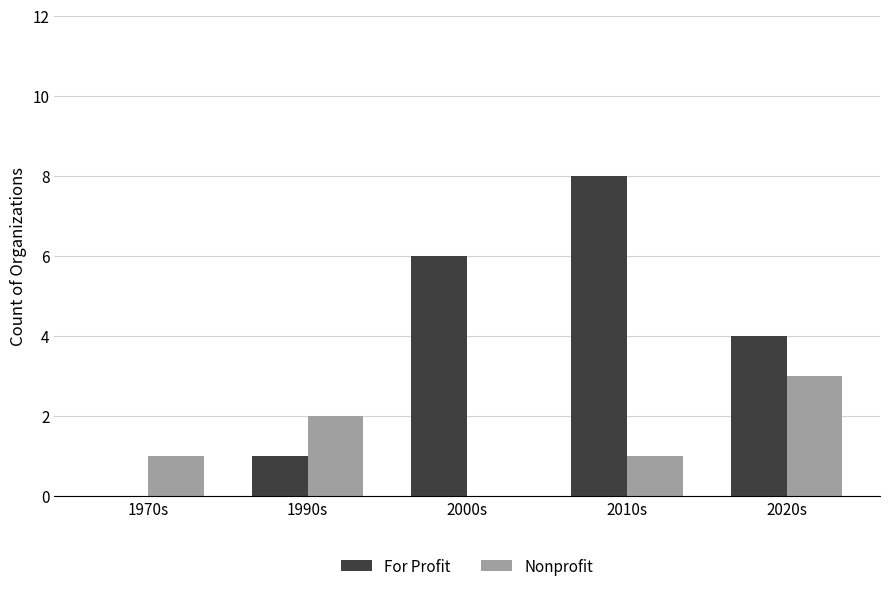

Is it true that Nonprofit equals 0 at 2000s?

True